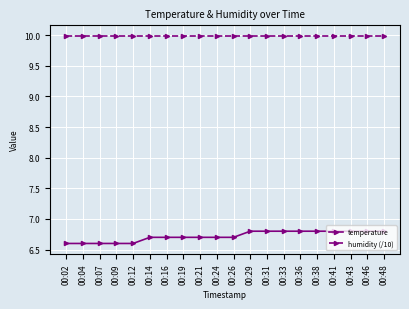

At how many categories does at least one series exceed 6?

20